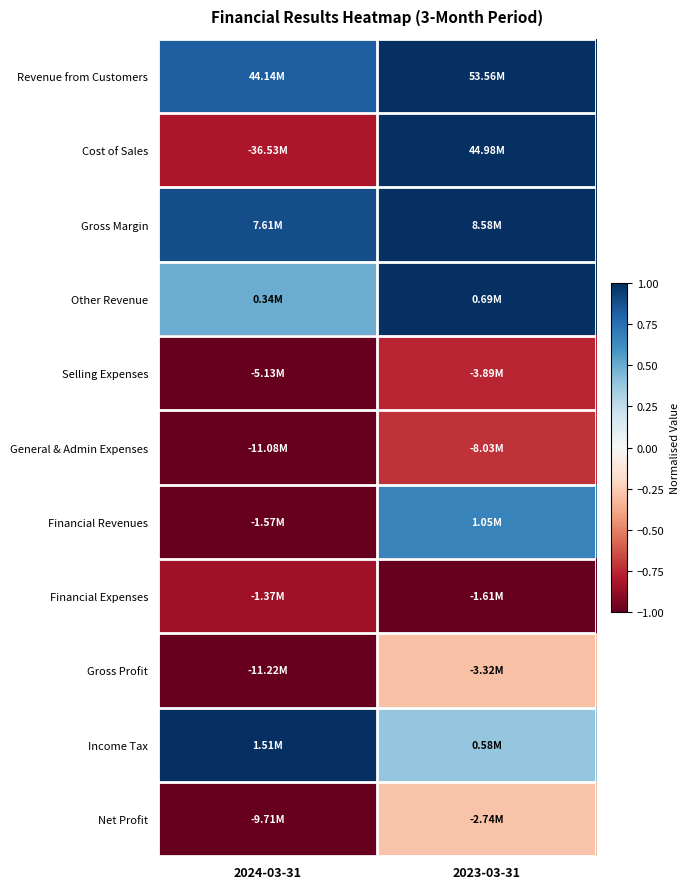

At which category does the chart reach its minimum across all series?

2024-03-31